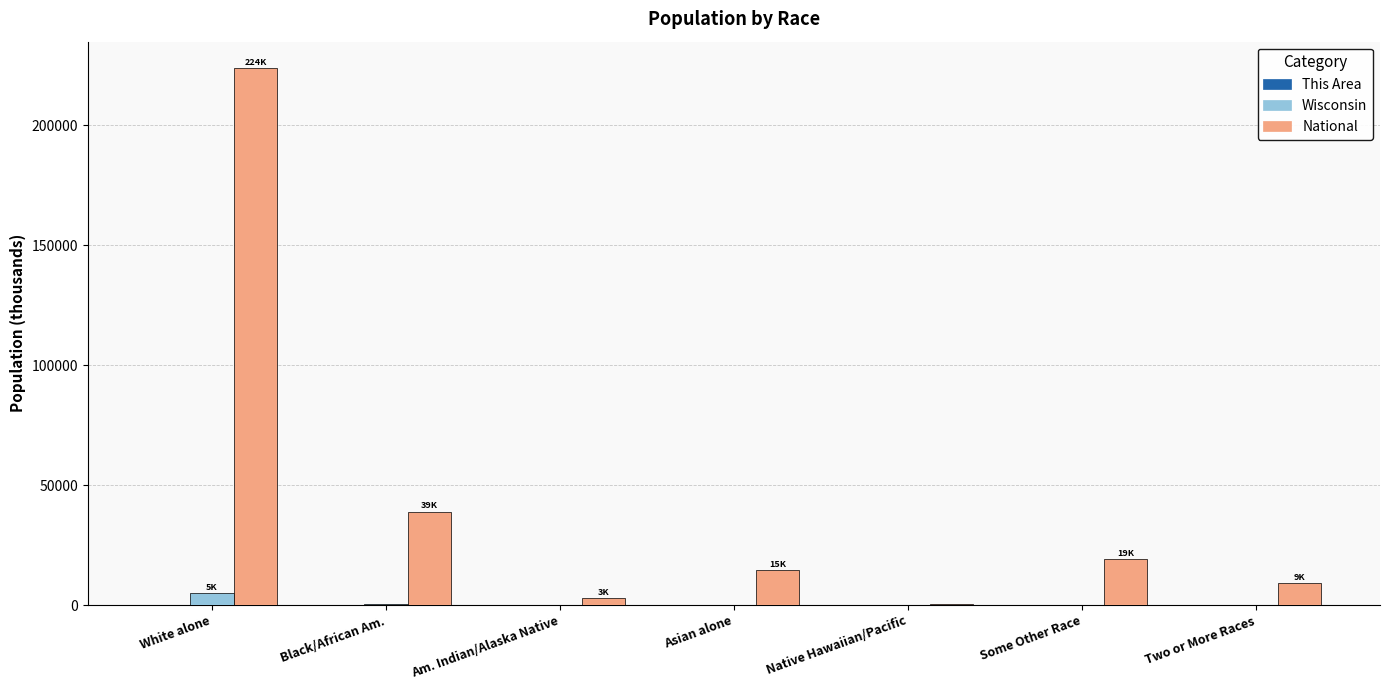

What is the spread (max minus min) of values at White alone?

223530.4